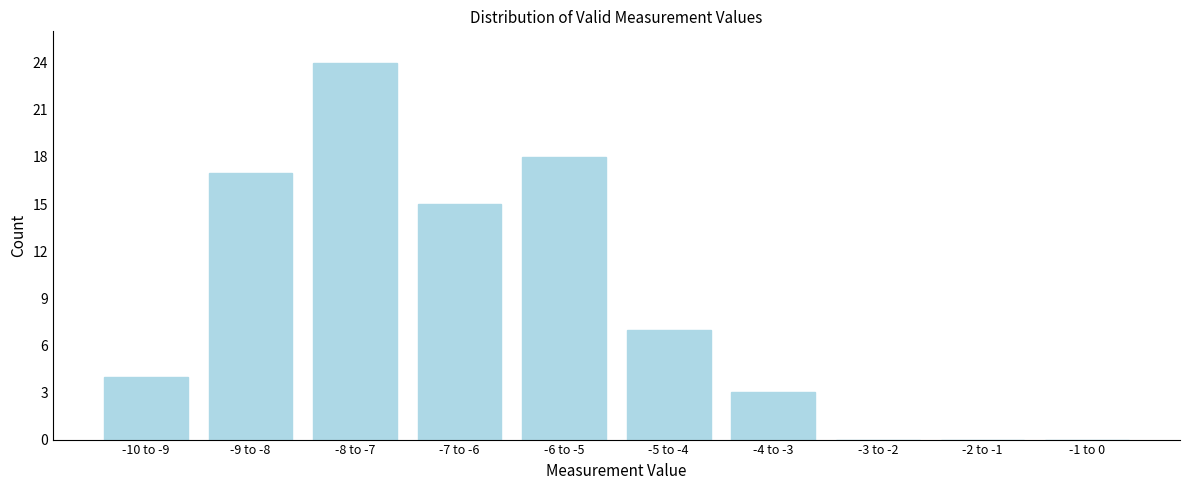

Reading right to left, list all the values displayed in this chart.

-1 to 0=0	-2 to -1=0	-3 to -2=0	-4 to -3=3	-5 to -4=7	-6 to -5=18	-7 to -6=15	-8 to -7=24	-9 to -8=17	-10 to -9=4